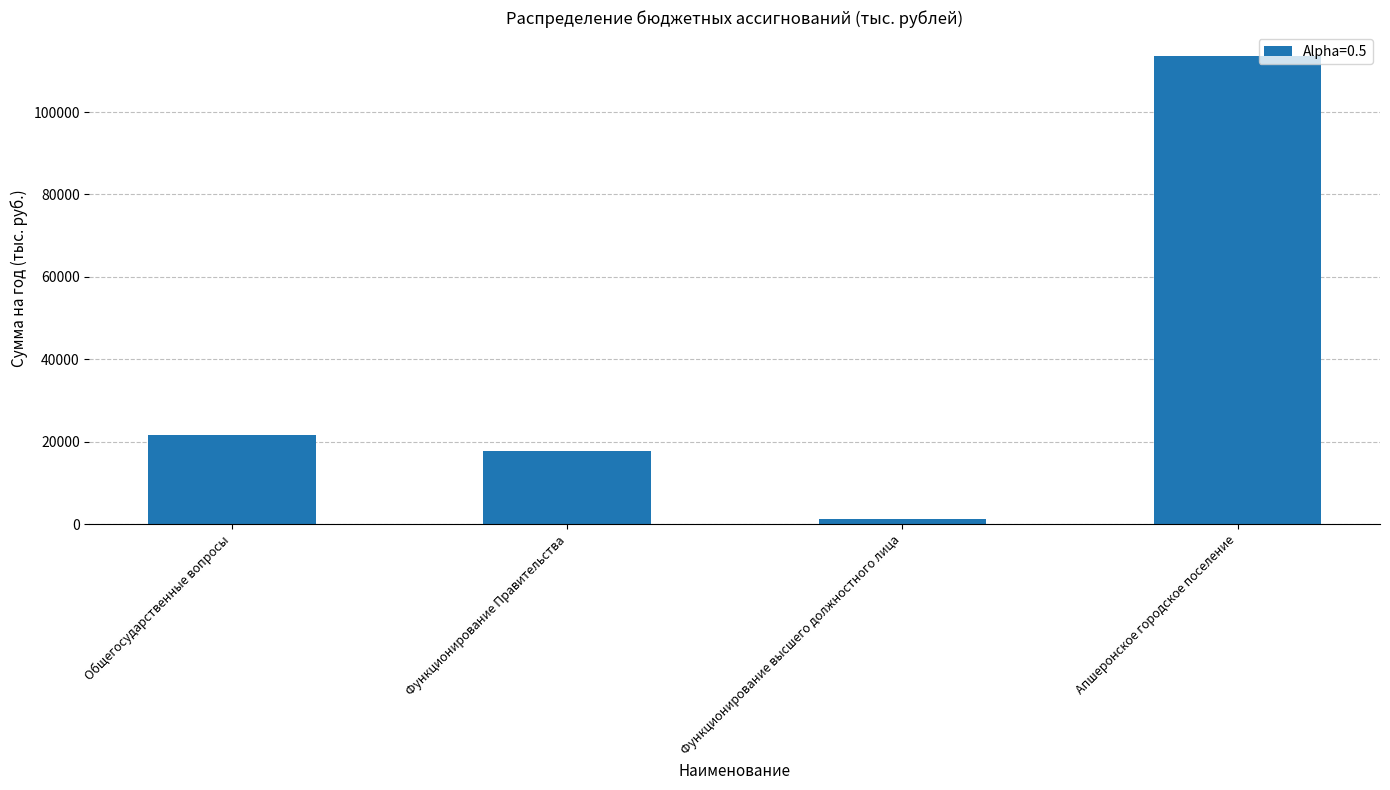

Does the chart contain any negative values?

No